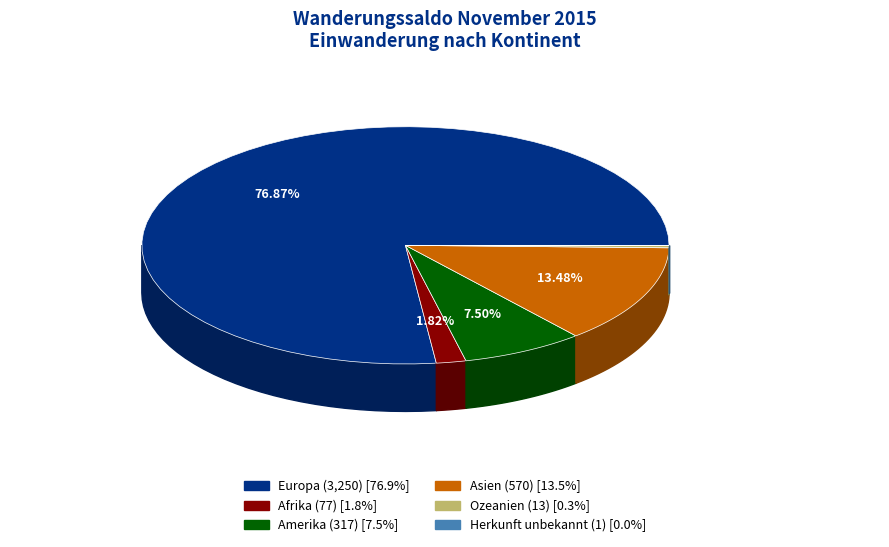

To the nearest percent, what is the average slice percentage?

17%